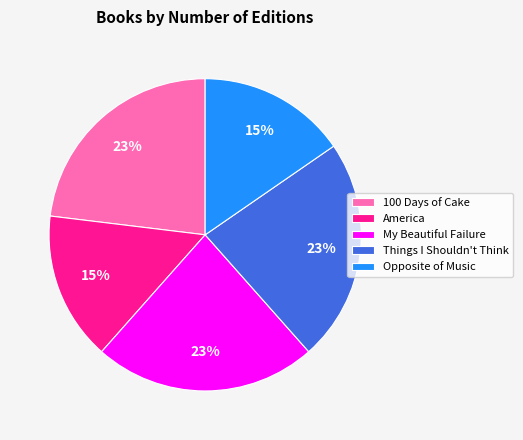

To the nearest percent, what is the difference between the Opposite of Music and Things I Shouldn't Think slice percentages?

8%